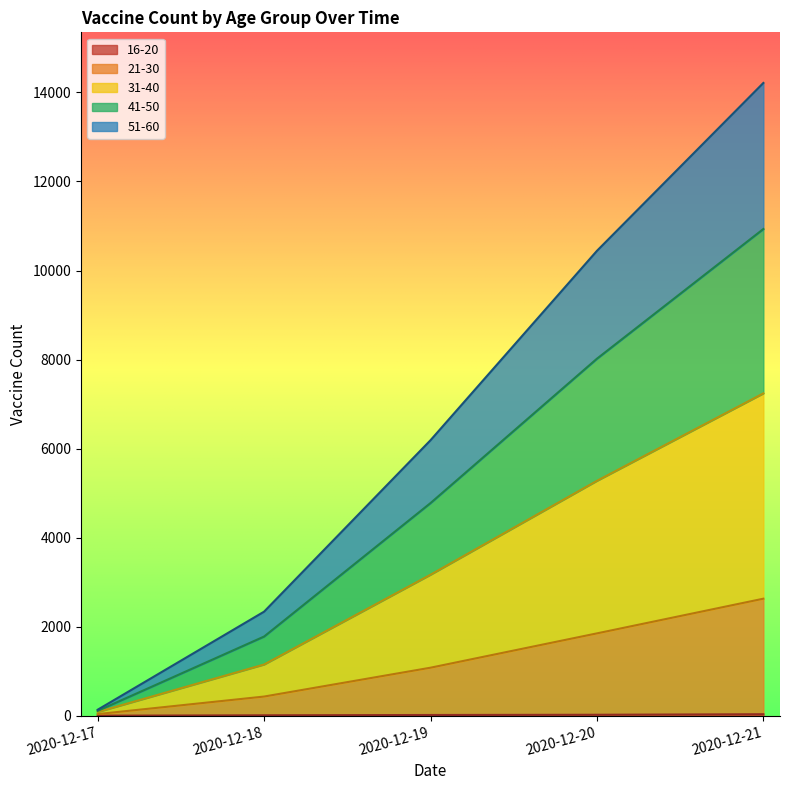

Which has a higher value, 2020-12-21 or 2020-12-20?

2020-12-21